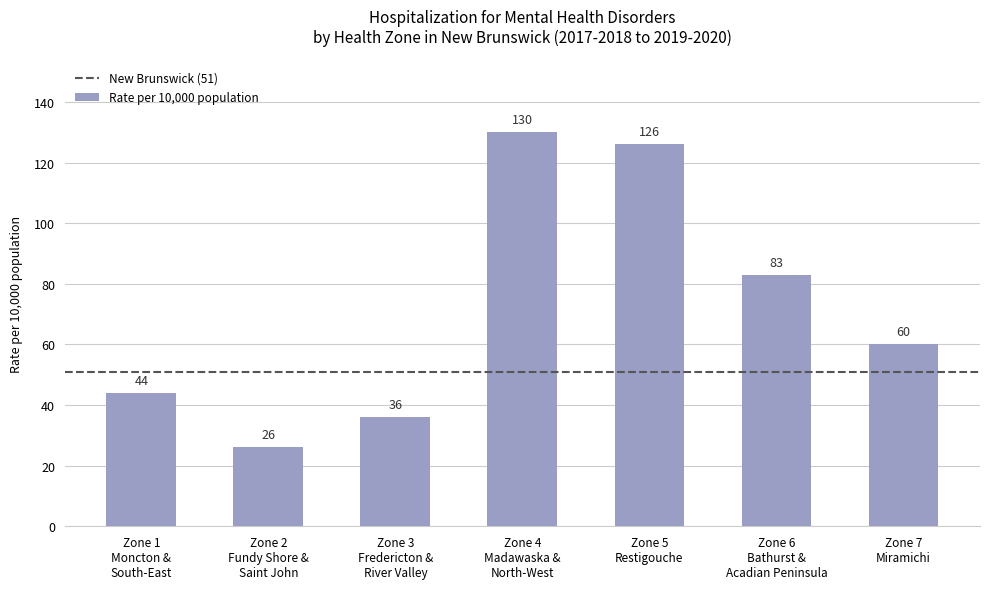

What is the label of the 1st bar from the left?

Zone 1
Moncton &
South-East